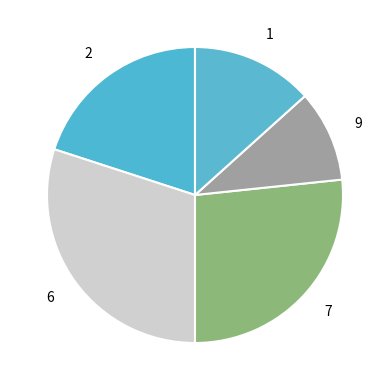

Is it true that 2 is 14% of the pie?

False